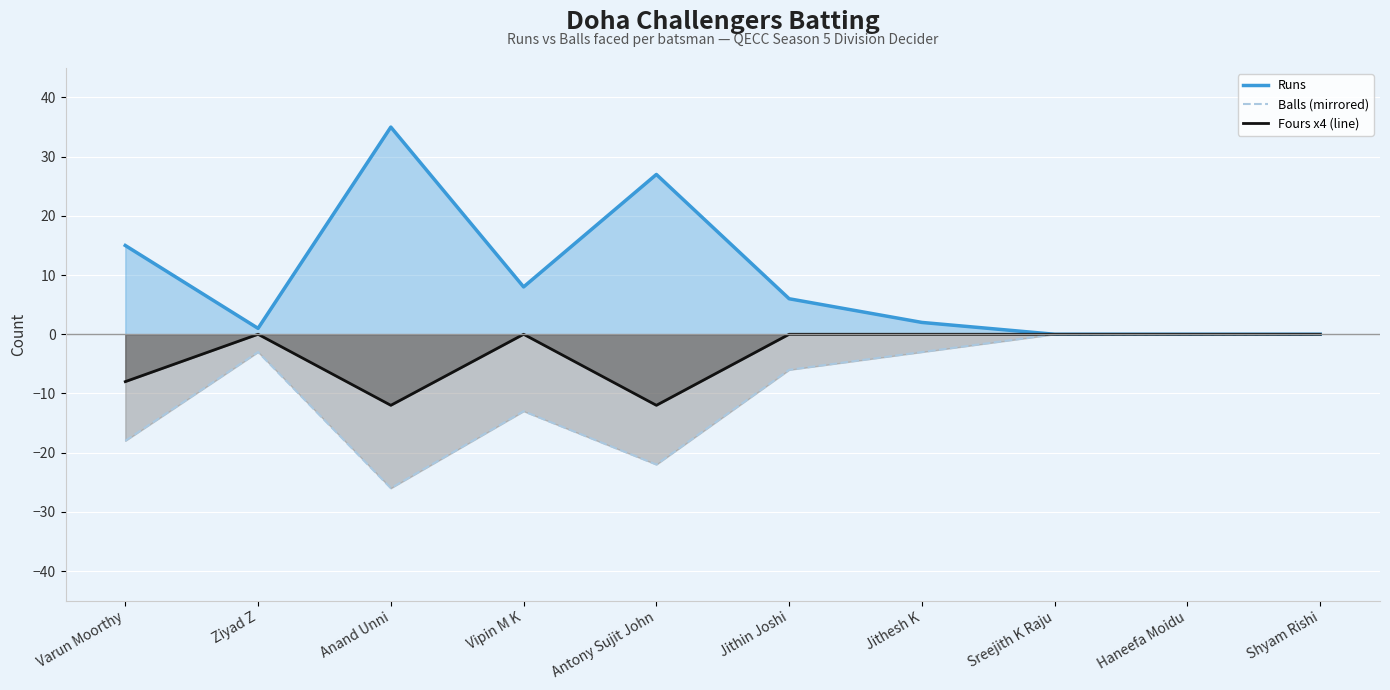

Is it true that Fours x4 (line) equals -3 at Antony Sujit John?

False